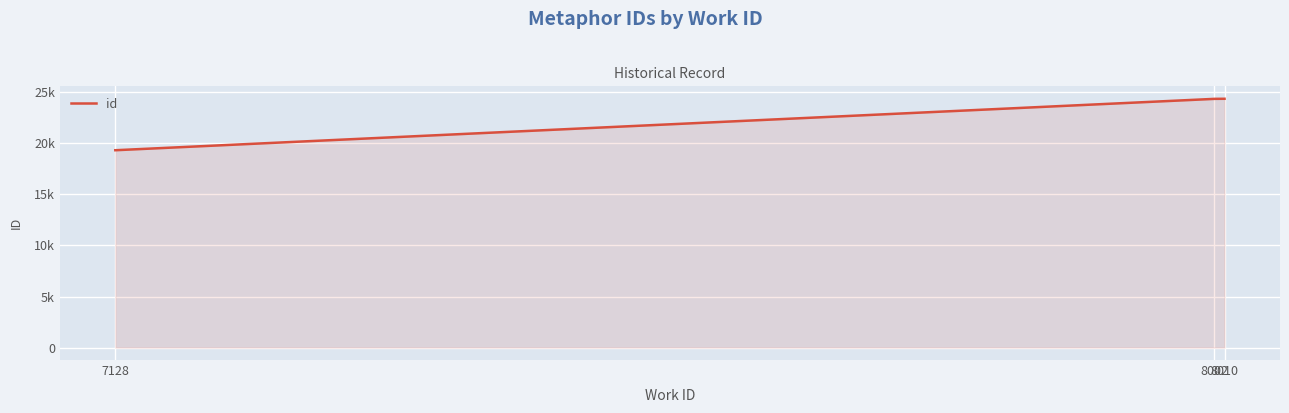

Does the chart display data point markers on the line(s)?

No